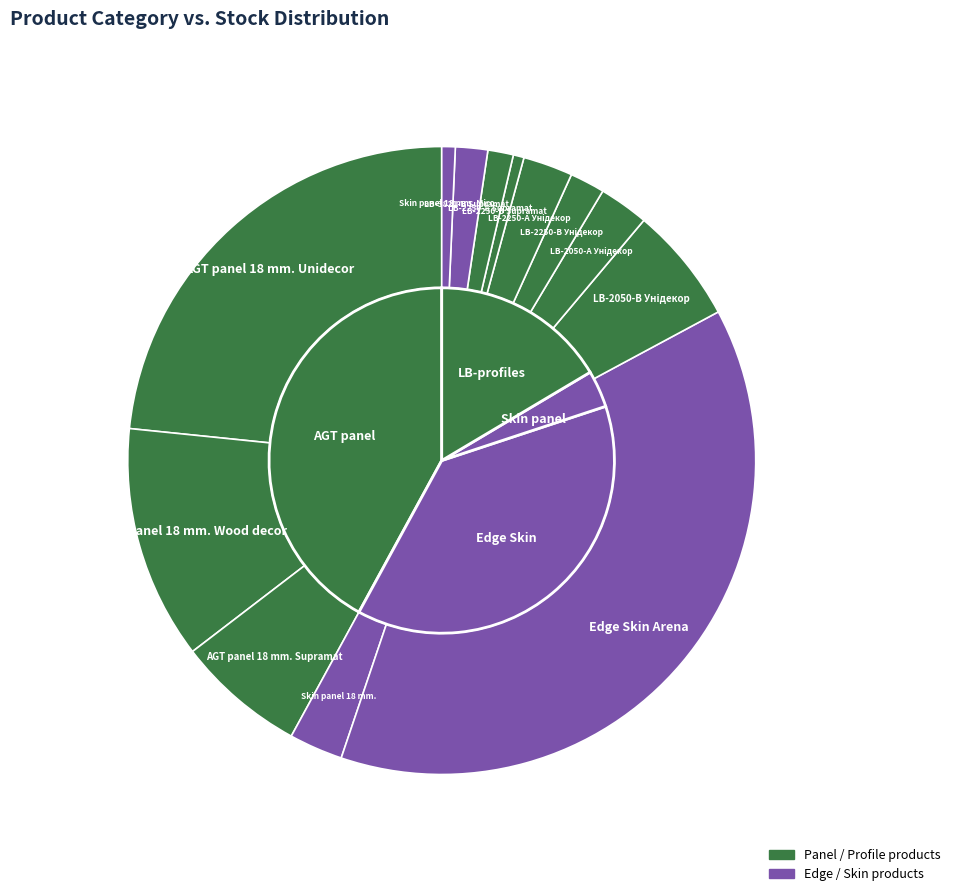

The AGT panel 18 mm. Wood decor slice represents 12% of the pie. True or false?

True